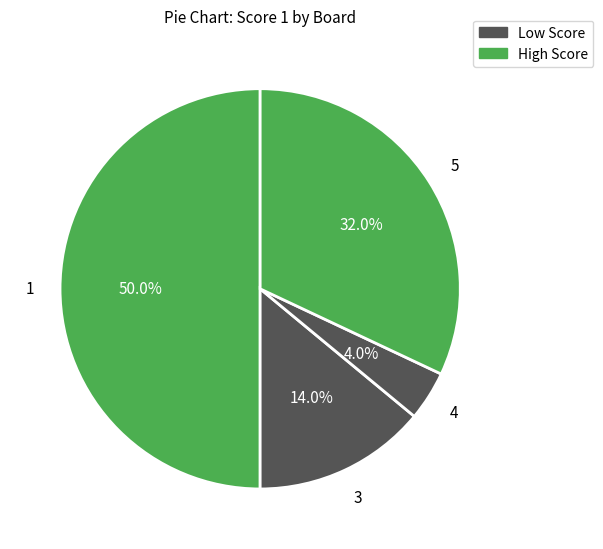

Is there any slice that represents more than half of the pie?

No